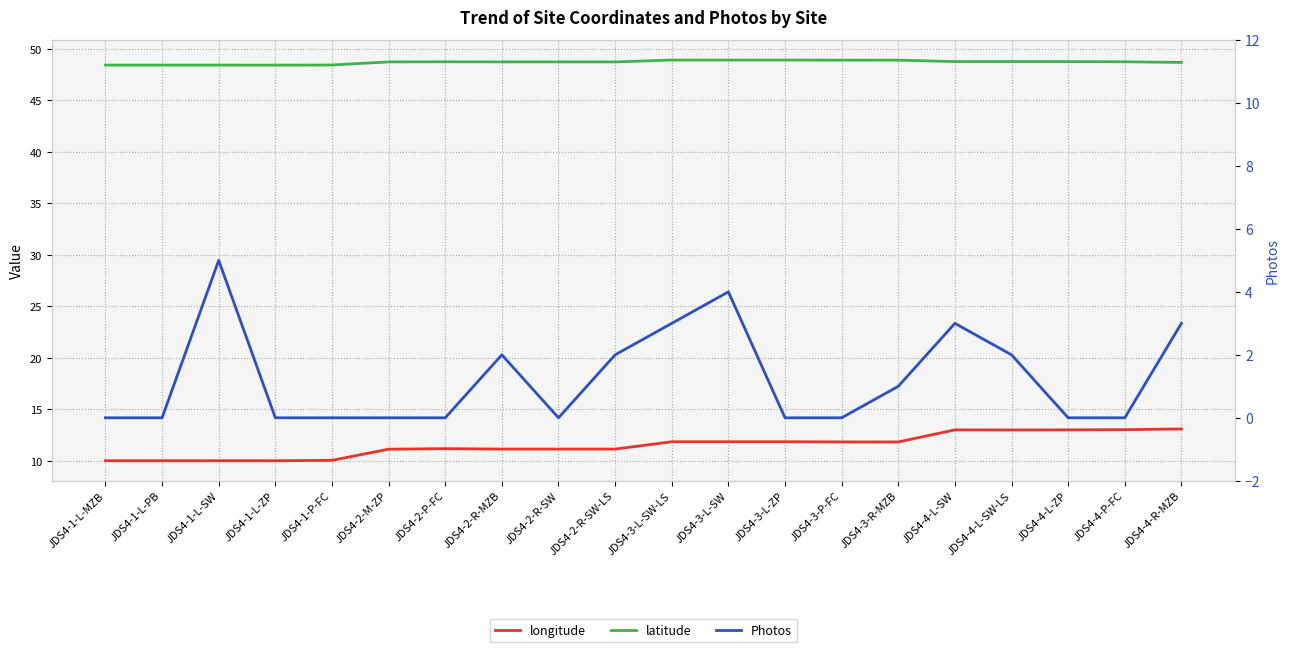

Count the Photos values in the range 0 to 3.

18